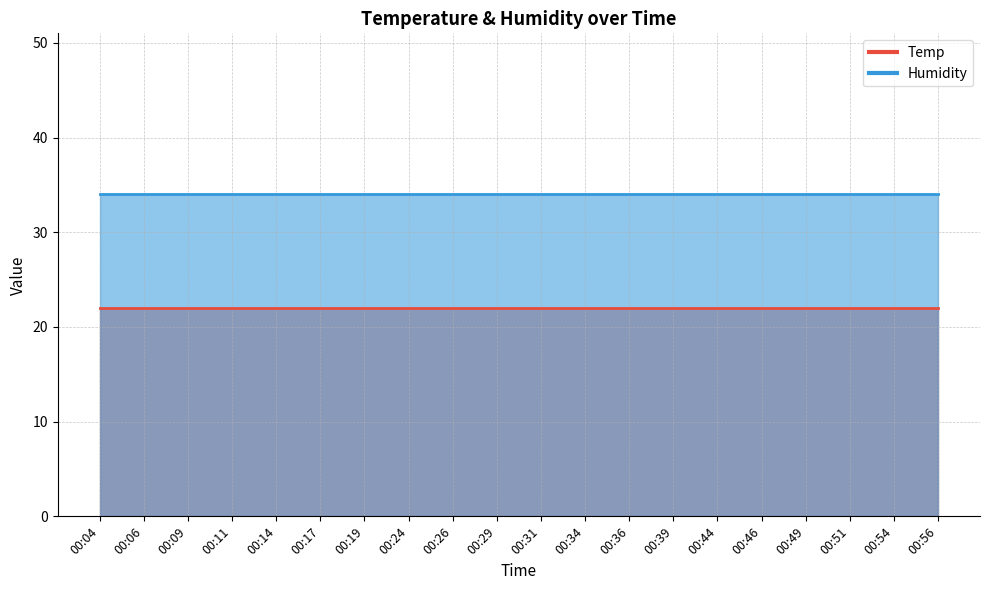

Reading left to right, list all the values displayed in this chart.

Temp: 00:04=22	00:06=22	00:09=22	00:11=22	00:14=22	00:17=22	00:19=22	00:24=22	00:26=22	00:29=22	00:31=22	00:34=22	00:36=22	00:39=22	00:44=22	00:46=22	00:49=22	00:51=22	00:54=22	00:56=22
Humidity: 00:04=34	00:06=34	00:09=34	00:11=34	00:14=34	00:17=34	00:19=34	00:24=34	00:26=34	00:29=34	00:31=34	00:34=34	00:36=34	00:39=34	00:44=34	00:46=34	00:49=34	00:51=34	00:54=34	00:56=34